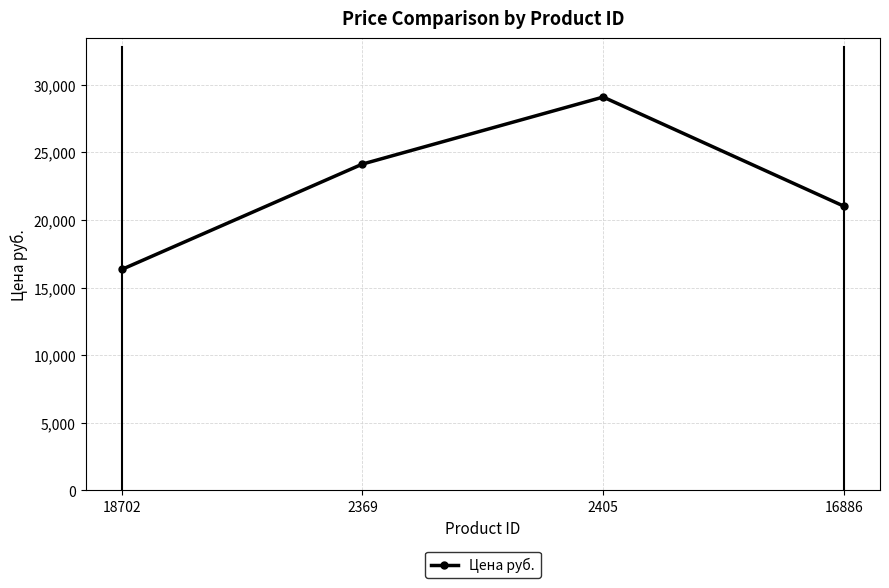

Rank the categories by value from highest to lowest.

2405, 2369, 16886, 18702